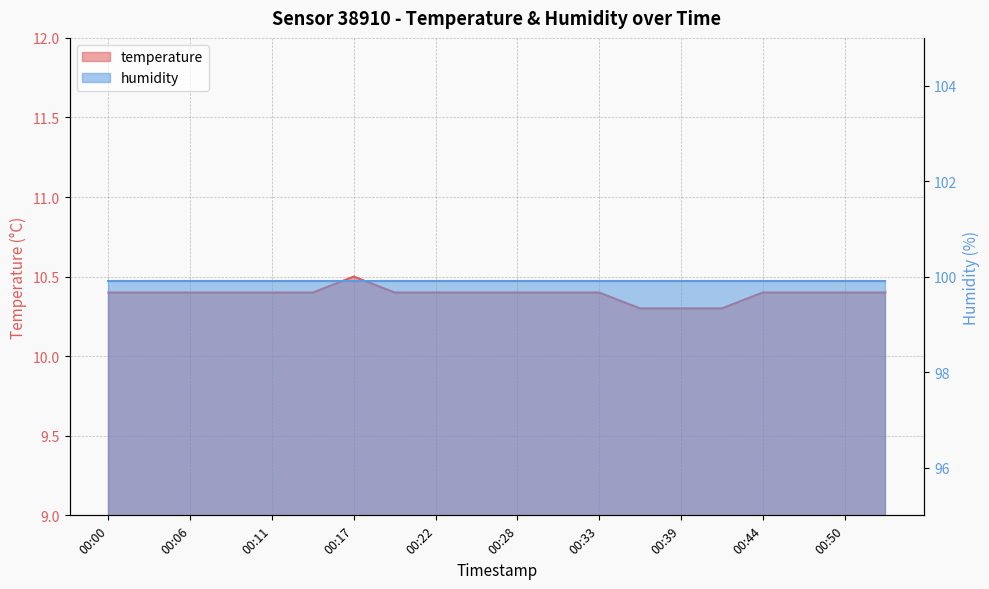

Reading right to left, list all the values displayed in this chart.

10.4	10.4	10.4	10.4	10.3	10.3	10.3	10.4	10.4	10.4	10.4	10.4	10.4	10.5	10.4	10.4	10.4	10.4	10.4	10.4